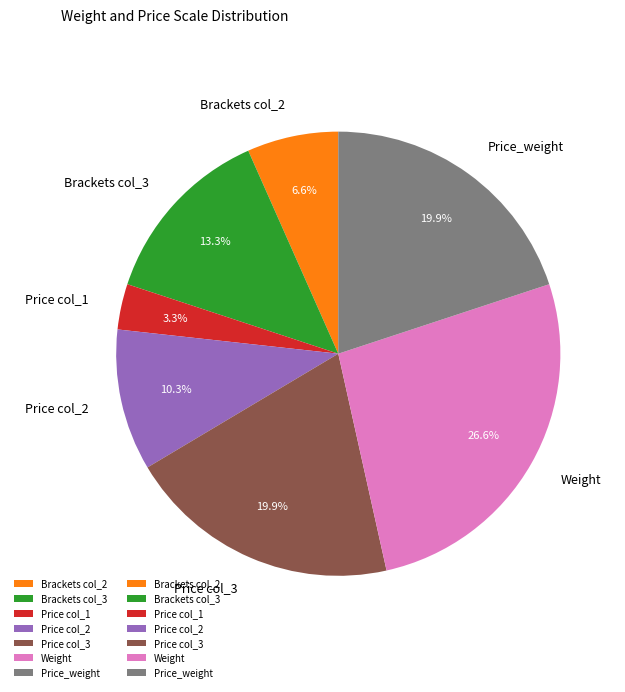

Does Brackets col_3 account for over 50% of the chart?

No